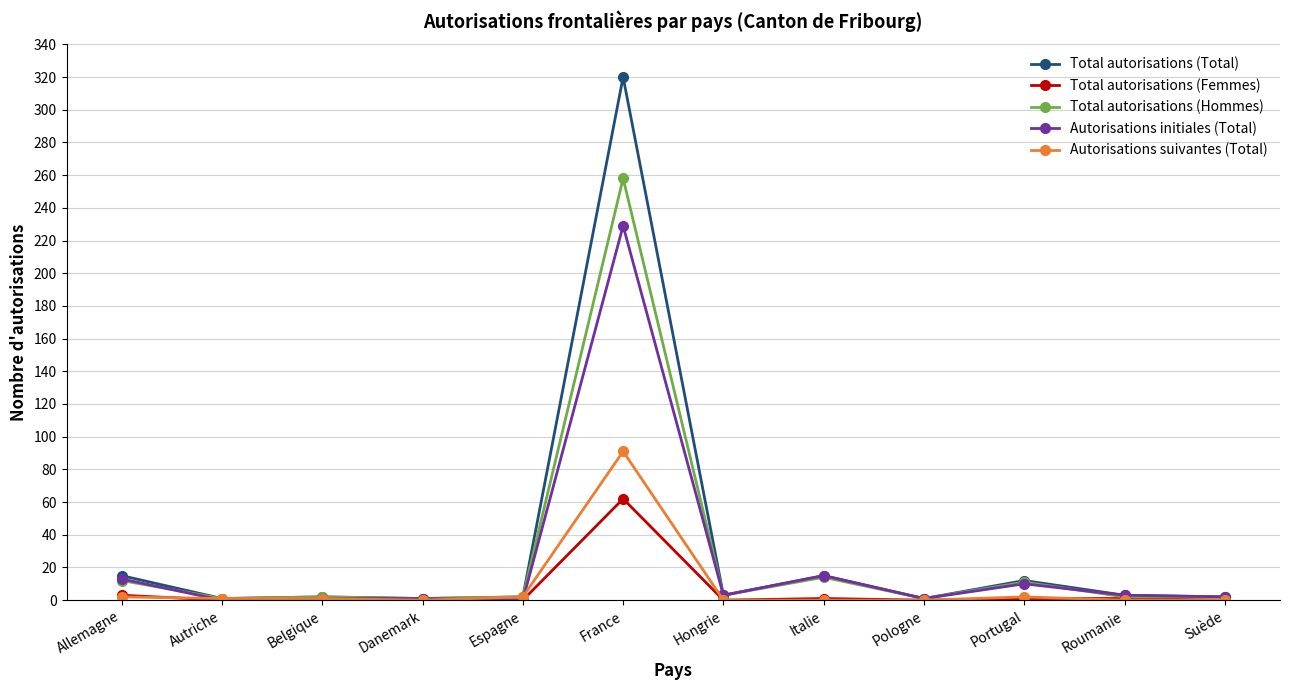

What is the difference between the maximum and minimum values in the Total autorisations (Total) series?

319